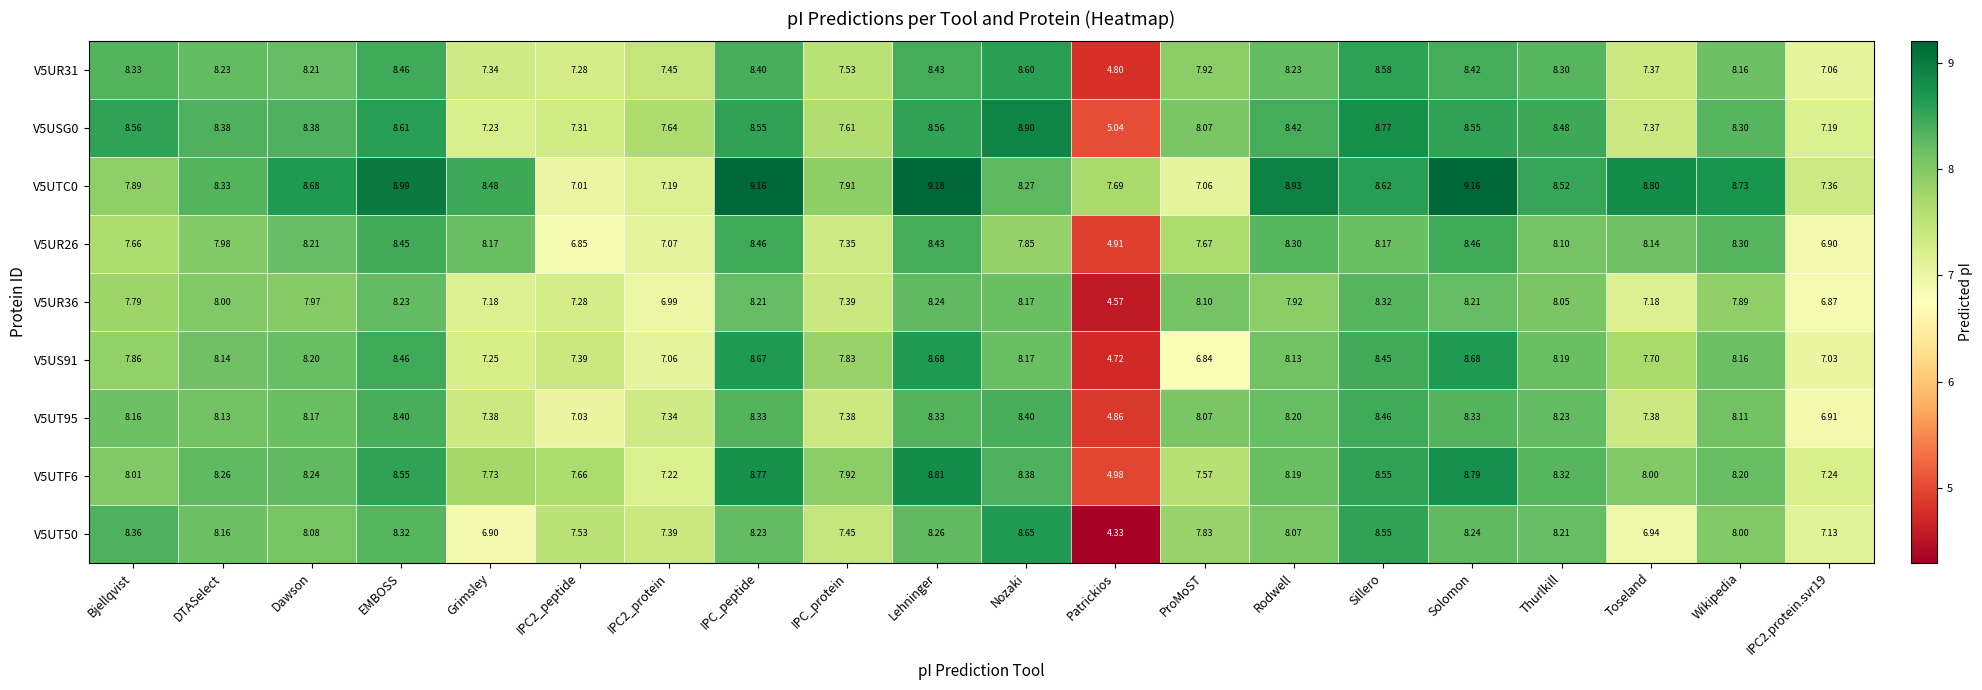

Where does the V5UTC0 series first go above 8?

DTASelect